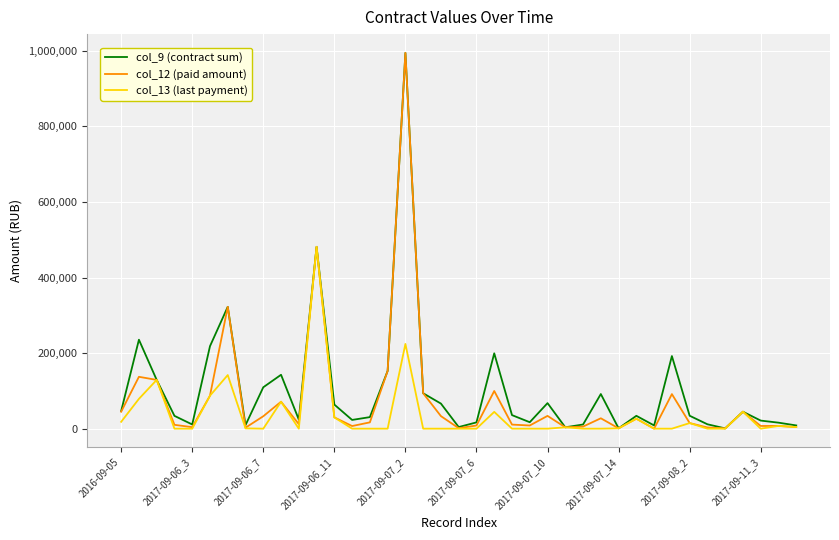

What is the greatest value displayed?

994567.2